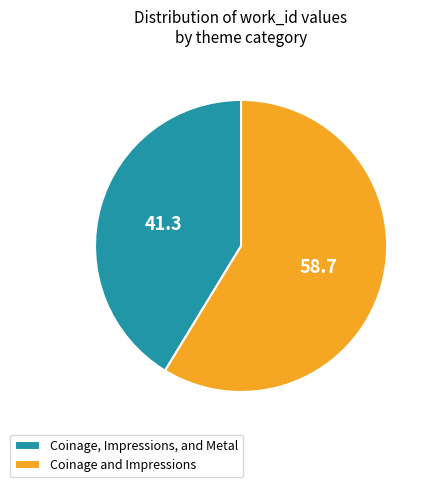

Is the sum of Coinage and Impressions and Coinage, Impressions, and Metal greater than half?

Yes